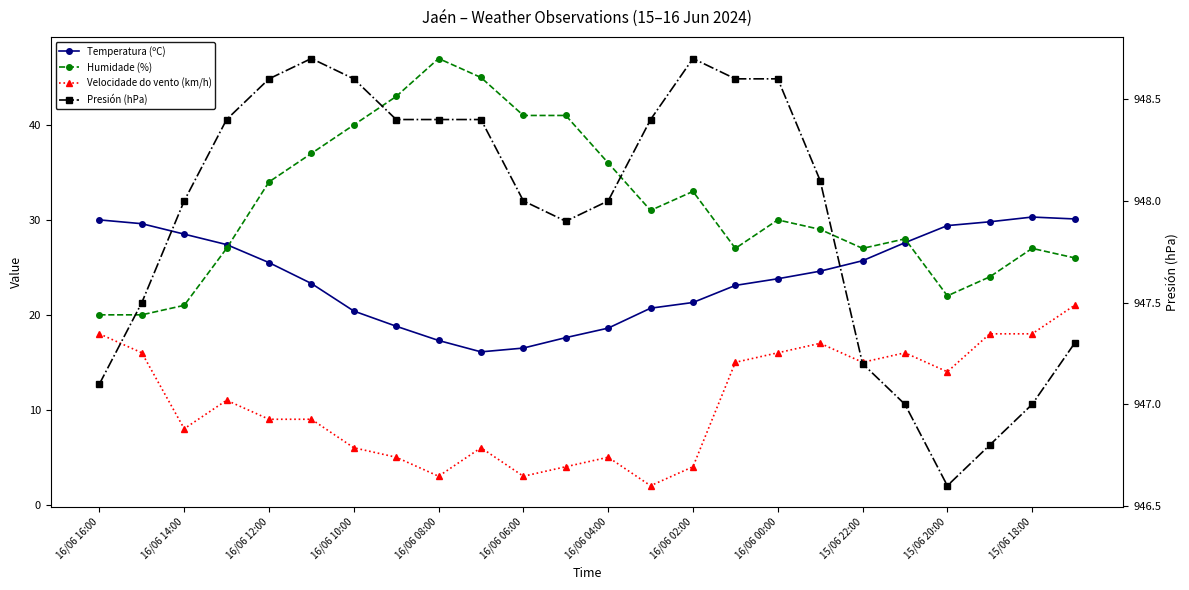

What is the sum of all Humidade (%) values?

756.0